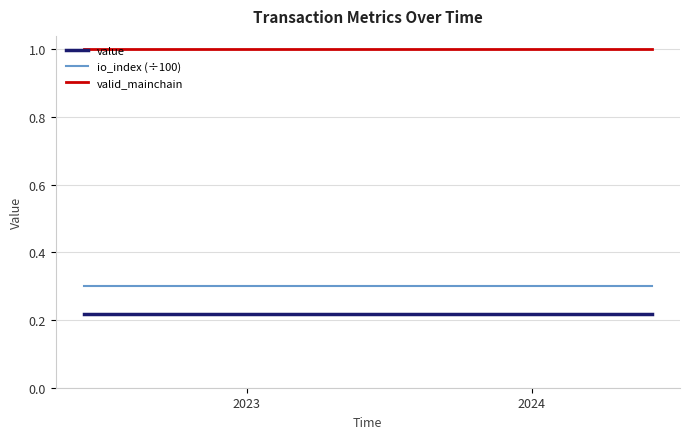

Which series has the largest total across all categories?

valid_mainchain